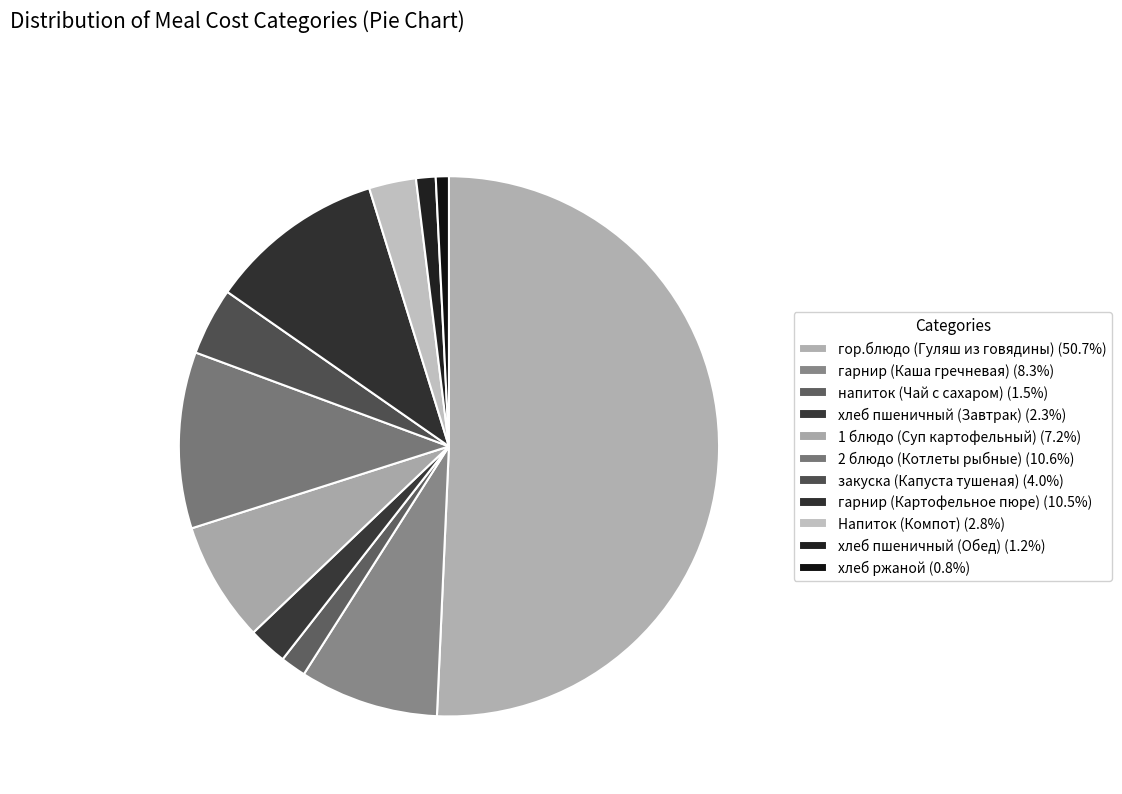

How many segments does this pie chart have?

11